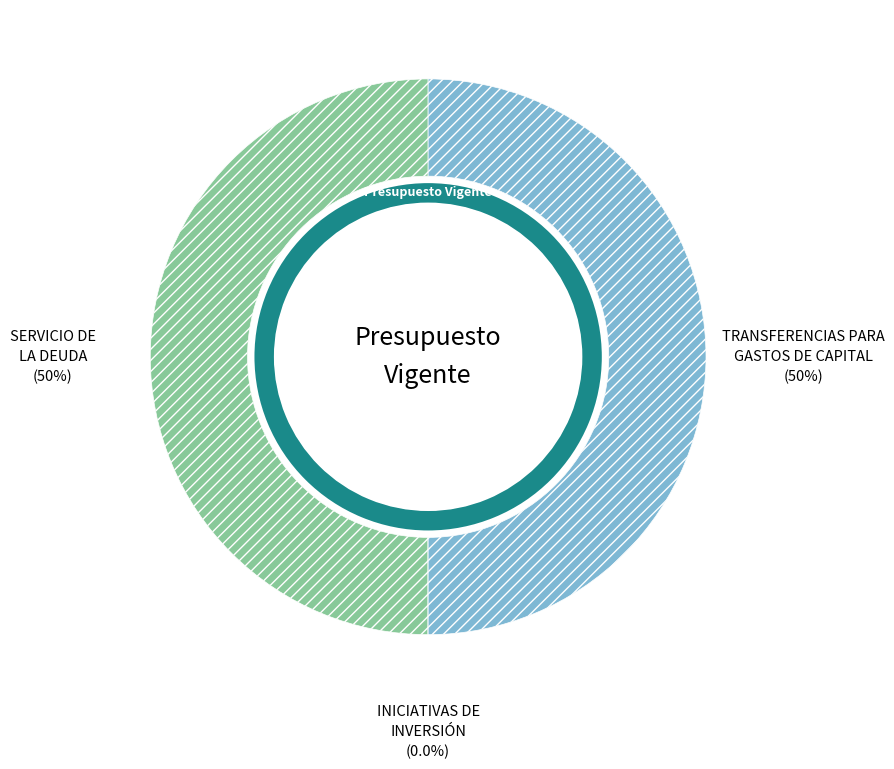

Between SERVICIO DE LA DEUDA and INICIATIVAS DE INVERSIÓN, which is larger?

SERVICIO DE LA DEUDA